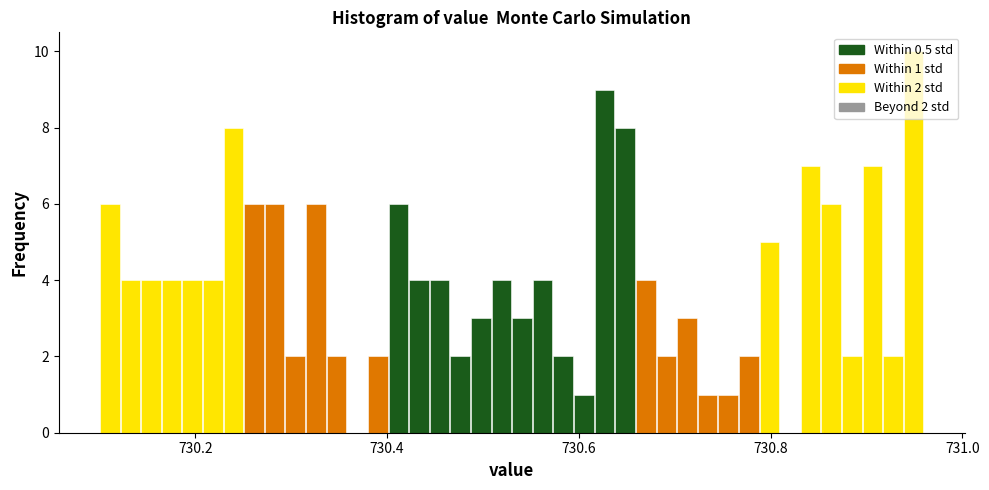

Read against the x-axis, roughly where is the centre of the tallest bar?

730.94